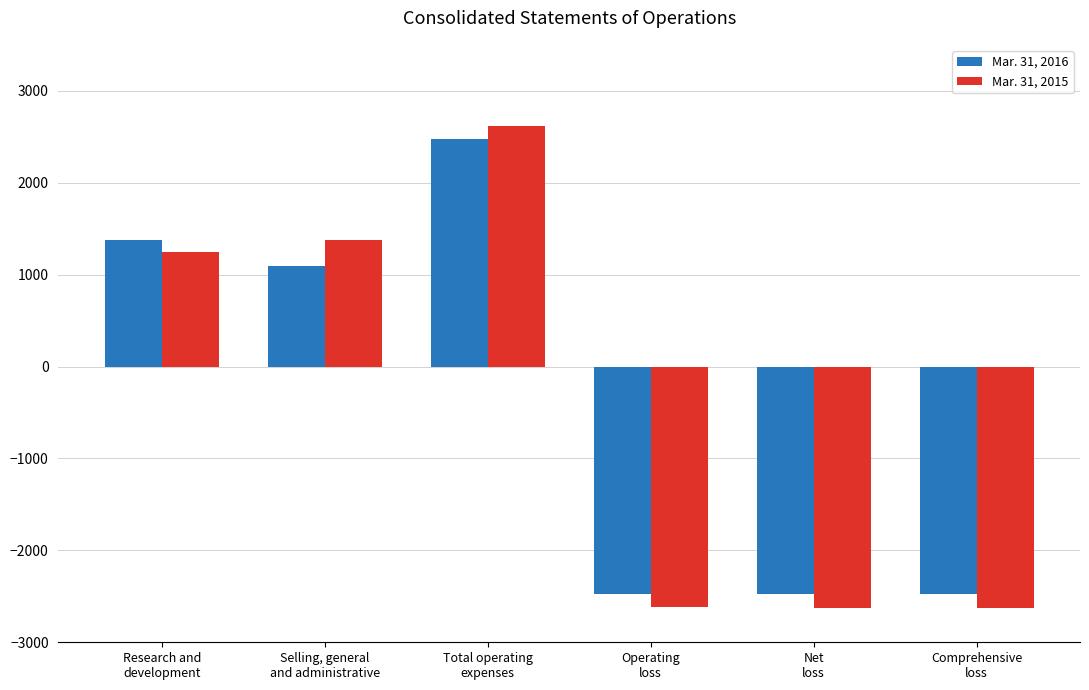

What is the maximum value for Mar. 31, 2015?

2620